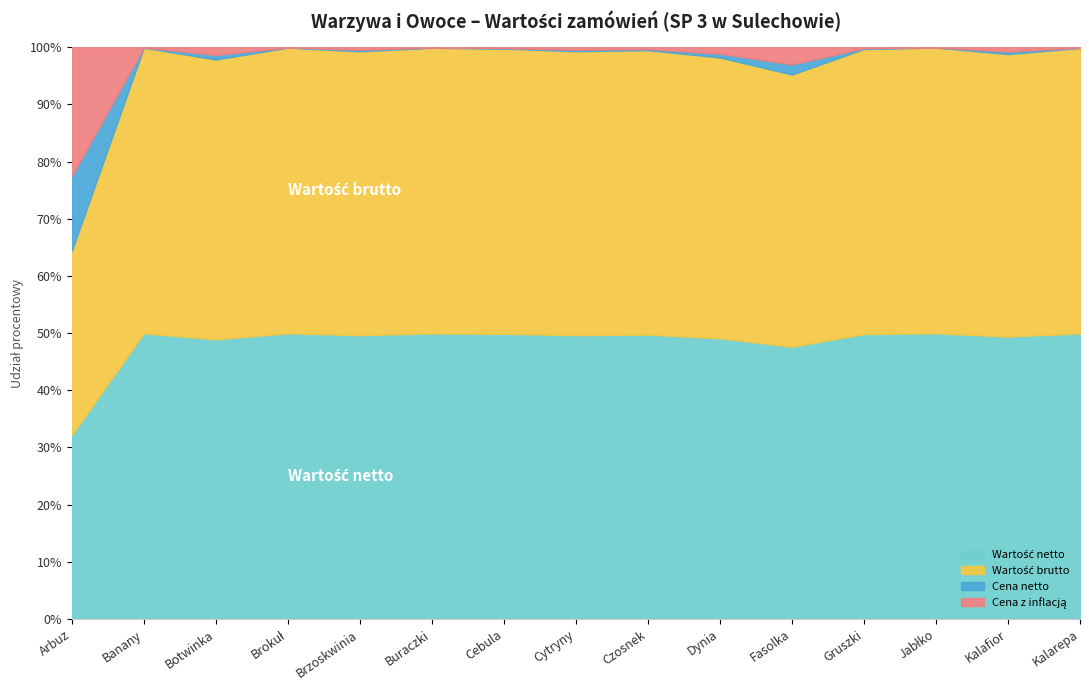

Where is Wartość brutto nearest to the value 3964?

Jabłko